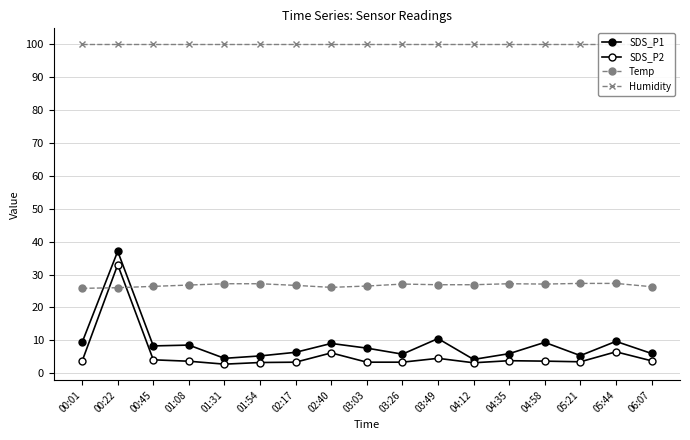

What are all the series names shown in the legend?

SDS_P1, SDS_P2, Temp, Humidity